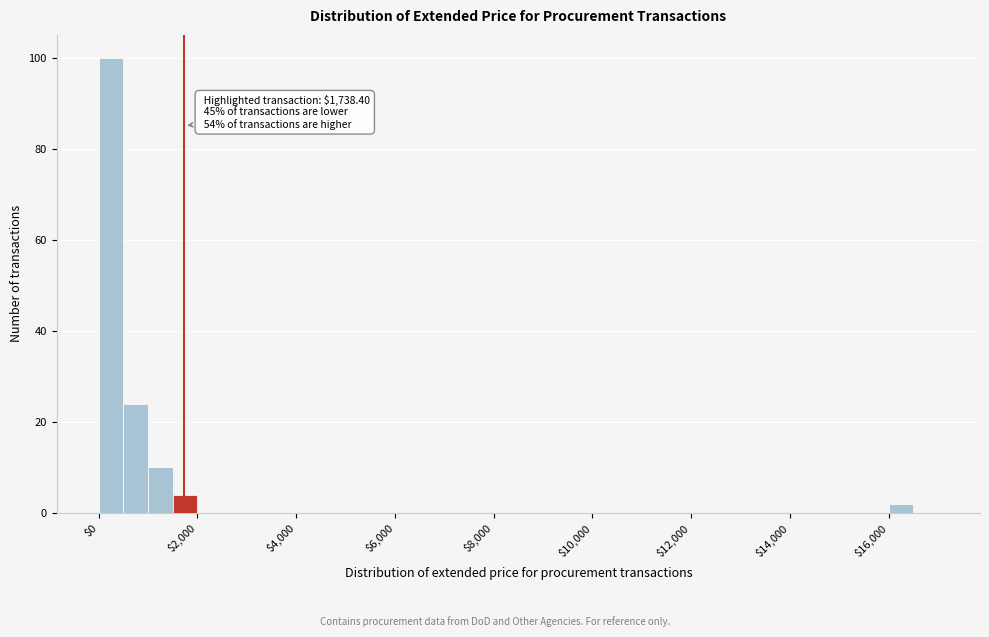

Read against the x-axis, roughly where is the centre of the tallest bar?

200